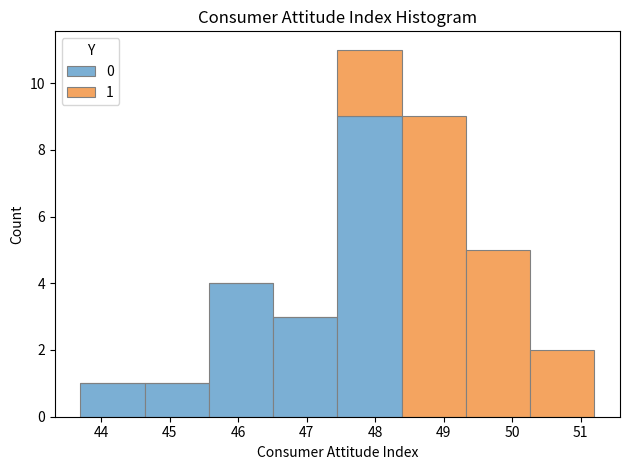

Which range on the x-axis has the tallest stacked bar (by total height)?

47.5 to 48.4